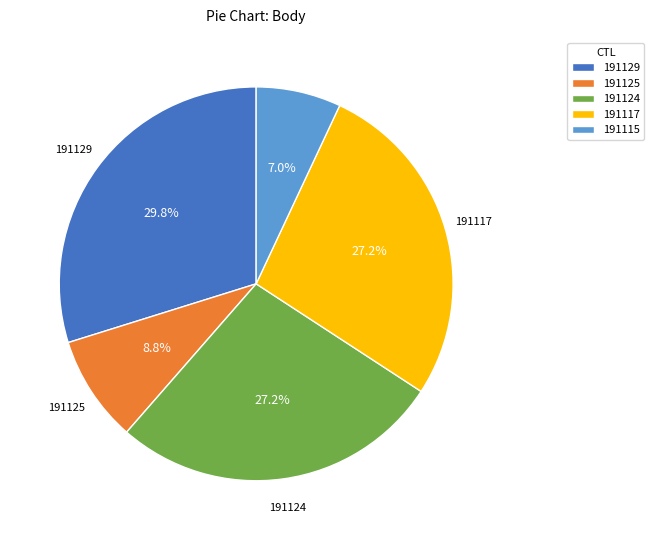

Is it true that 191124 is 12% of the pie?

False